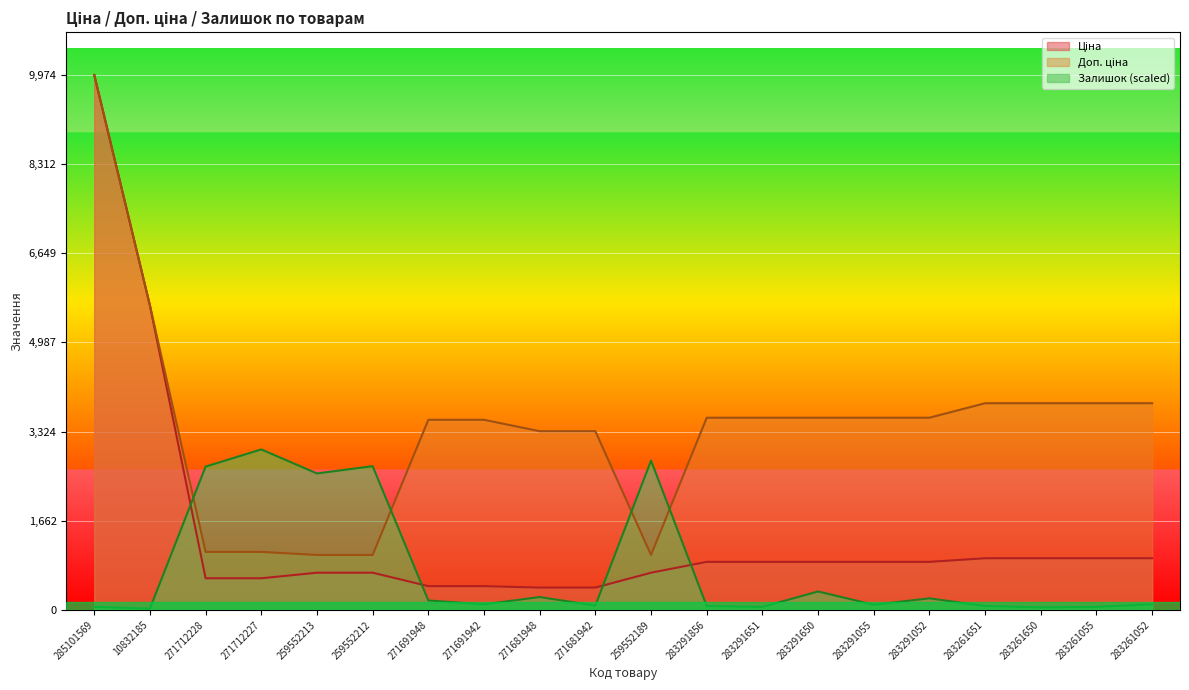

Reading left to right, transcribe all the data shown in this chart.

Ціна: 285101569=9975.0	10832185=5673.8	271712228=589.9	271712227=589.9	259552213=693.7	259552212=693.7	271691948=443.1	271691942=443.1	271681948=416.6	271681942=416.6	259552189=693.7	283291856=895.9	283291651=895.9	283291650=895.9	283291055=895.9	283291052=895.9	283261651=963.5	283261650=963.5	283261055=963.5	283261052=963.5
Доп. ціна: 285101569=9975.0	10832185=5673.8	271712228=1081.7	271712227=1081.7	259552213=1024.6	259552212=1024.6	271691948=3545.0	271691942=3545.0	271681948=3332.5	271681942=3332.5	259552189=1024.6	283291856=3583.6	283291651=3583.6	283291650=3583.6	283291055=3583.6	283291052=3583.6	283261651=3854.0	283261650=3854.0	283261055=3854.0	283261052=3854.0
Залишок: 285101569=56.0	10832185=24.0	271712228=2672.4	271712227=2992.5	259552213=2544.4	259552212=2680.4	271691948=176.0	271691942=104.0	271681948=240.0	271681942=80.0	259552189=2784.5	283291856=72.0	283291651=56.0	283291650=344.1	283291055=96.0	283291052=216.0	283261651=72.0	283261650=48.0	283261055=56.0	283261052=104.0